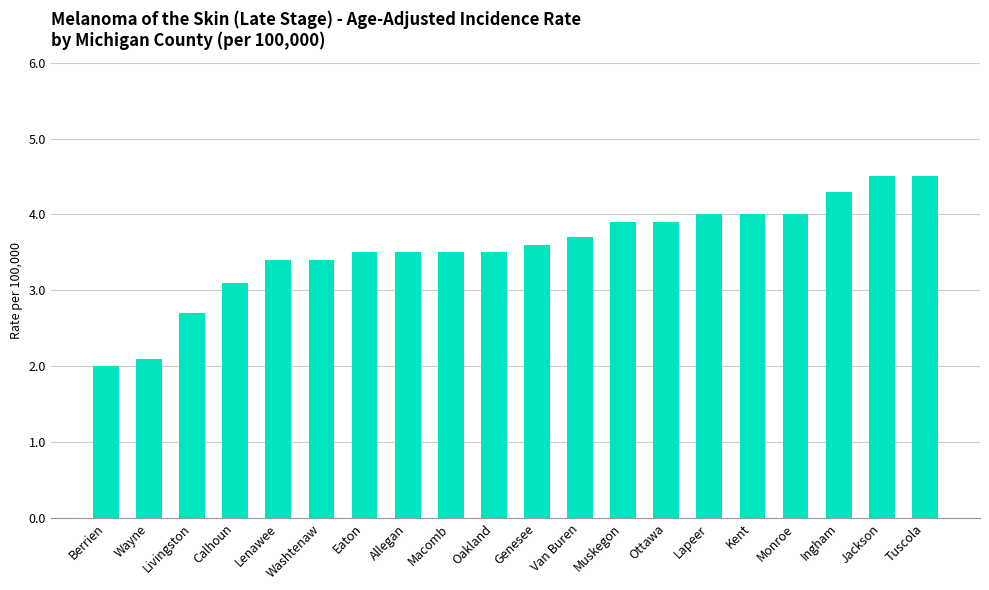

True or false: the data shows 6.8 at Monroe.

False